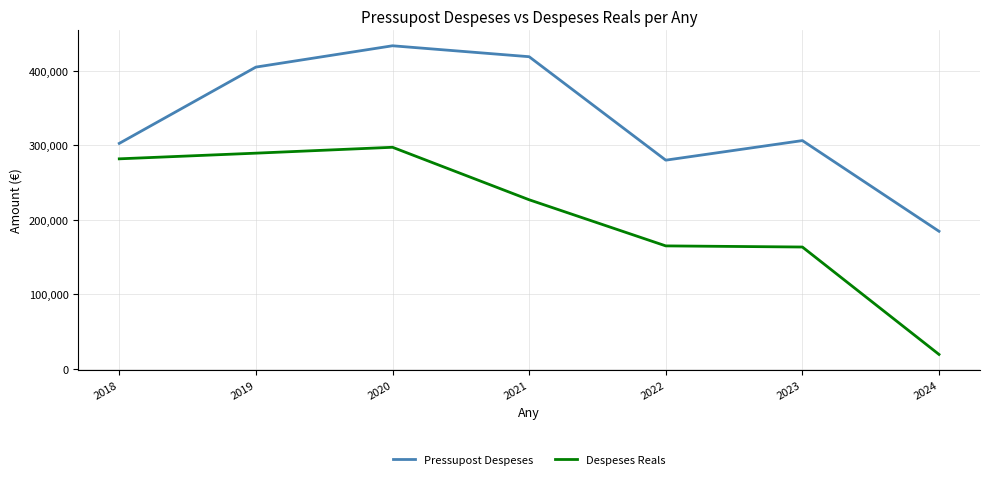

How many lines are shown in the chart?

2